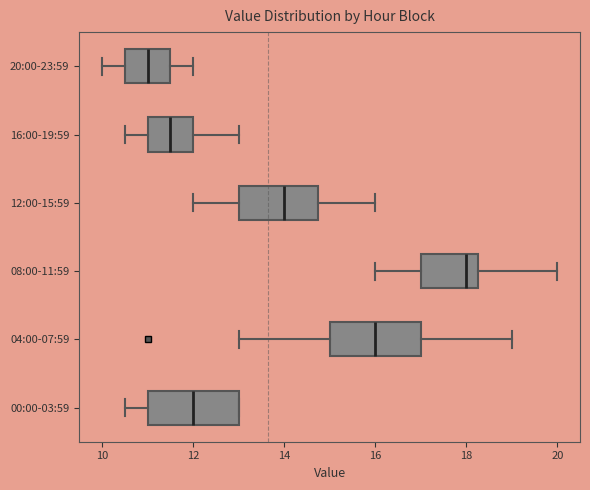

Reading bottom to top, transcribe this box plot: for each box, give where its median line is, the range the box spans, and where its two whiskers end, as read against the x-axis. The values are not printed on the chart, so give them approximately, as read against the axis.

00:00-03:59: median 12.0, box 11.0 to 13.0, whiskers 10.6 to 13.0
04:00-07:59: median 16.0, box 15.0 to 17.0, whiskers 13.0 to 19.0
08:00-11:59: median 18.0, box 17.0 to 18.2, whiskers 16.0 to 20.0
12:00-15:59: median 14.0, box 13.0 to 14.8, whiskers 12.0 to 16.0
16:00-19:59: median 11.6, box 11.0 to 12.0, whiskers 10.6 to 13.0
20:00-23:59: median 11.0, box 10.6 to 11.6, whiskers 10.0 to 12.0